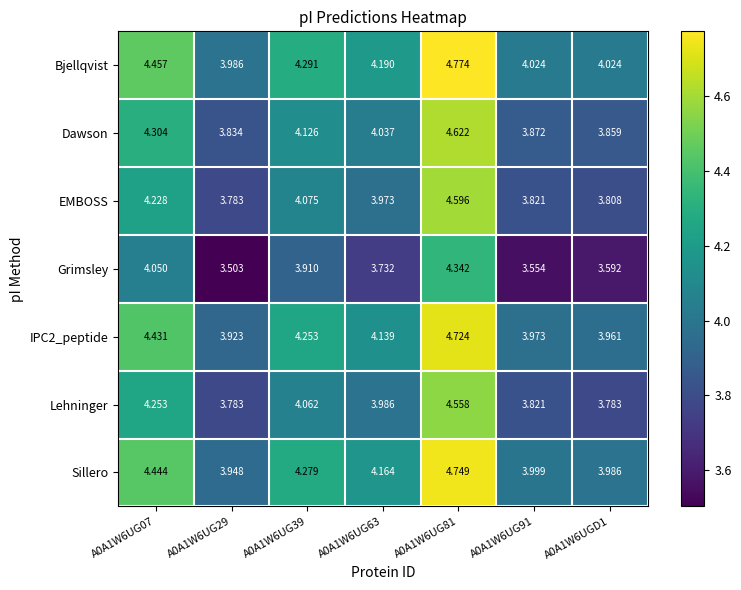

What is the minimum value shown in the chart?

3.5